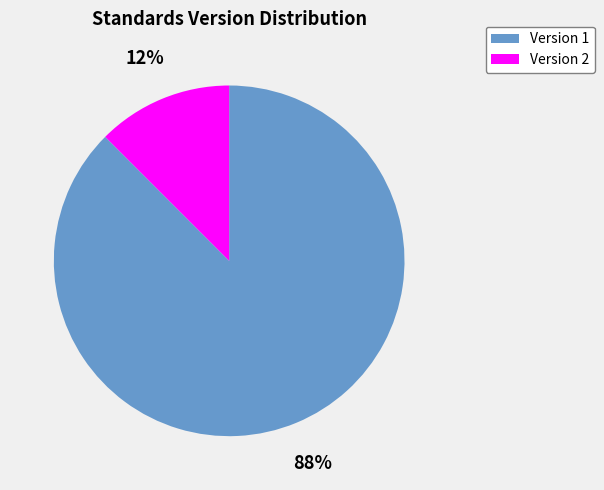

Which category has the smallest portion of the pie?

Version 2